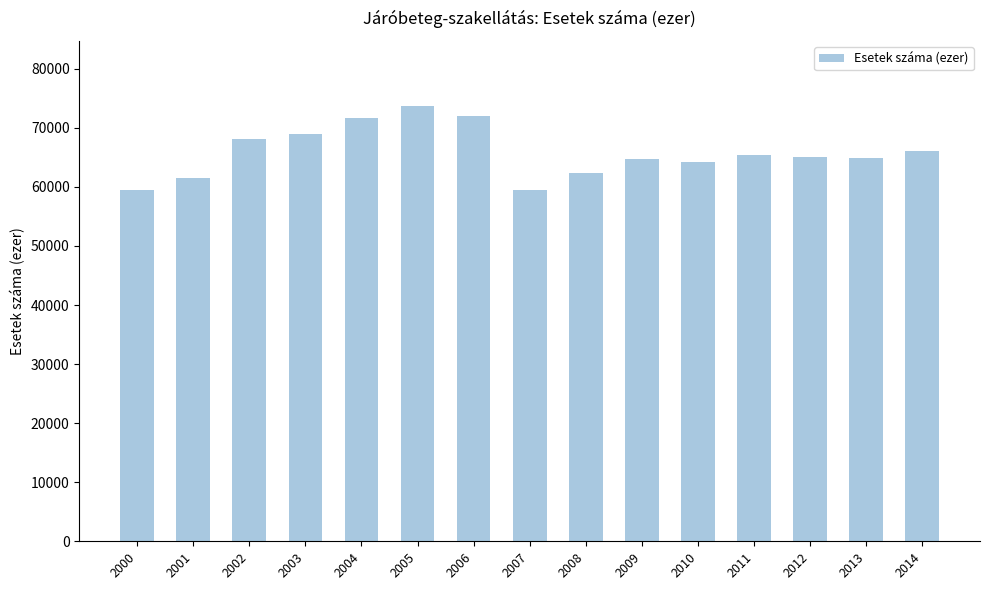

What is the value of the 6th bar from the left?

73687